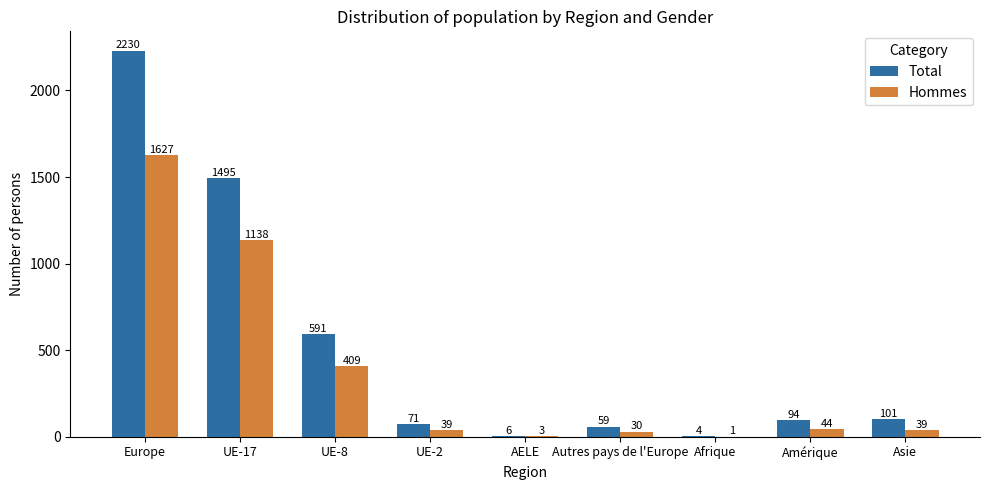

At which label does Total first exceed 94?

Europe